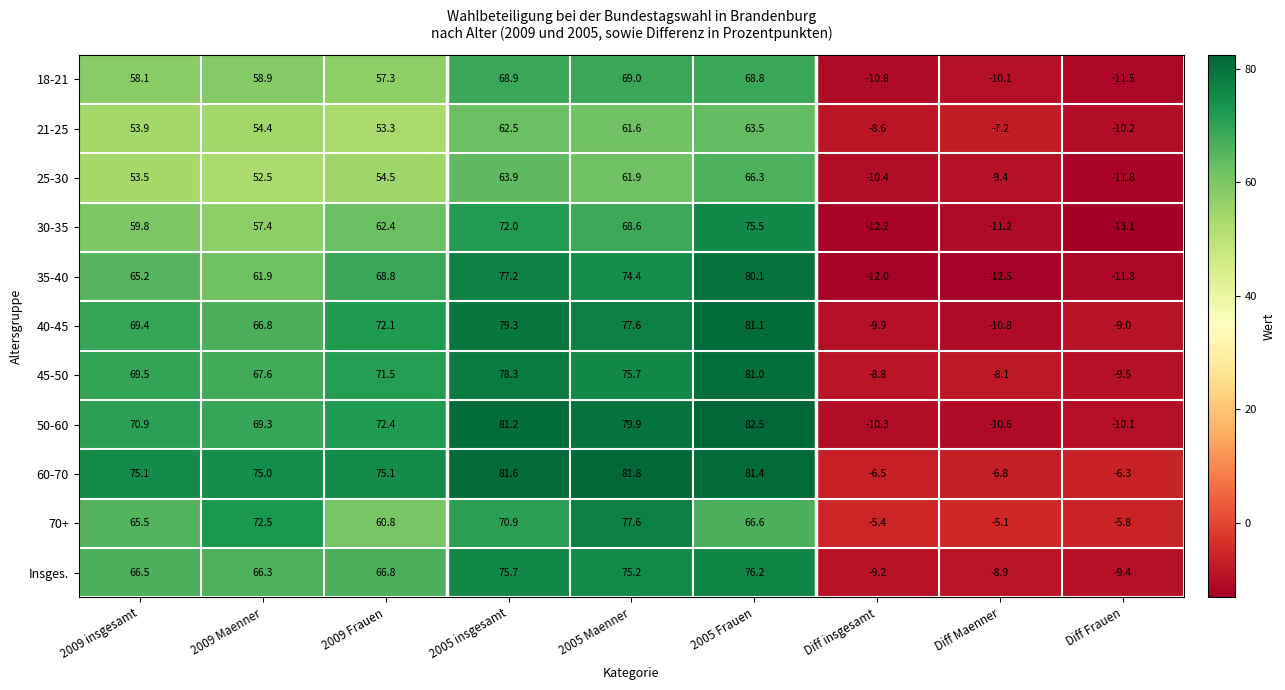

How many series are shown in this chart?

11